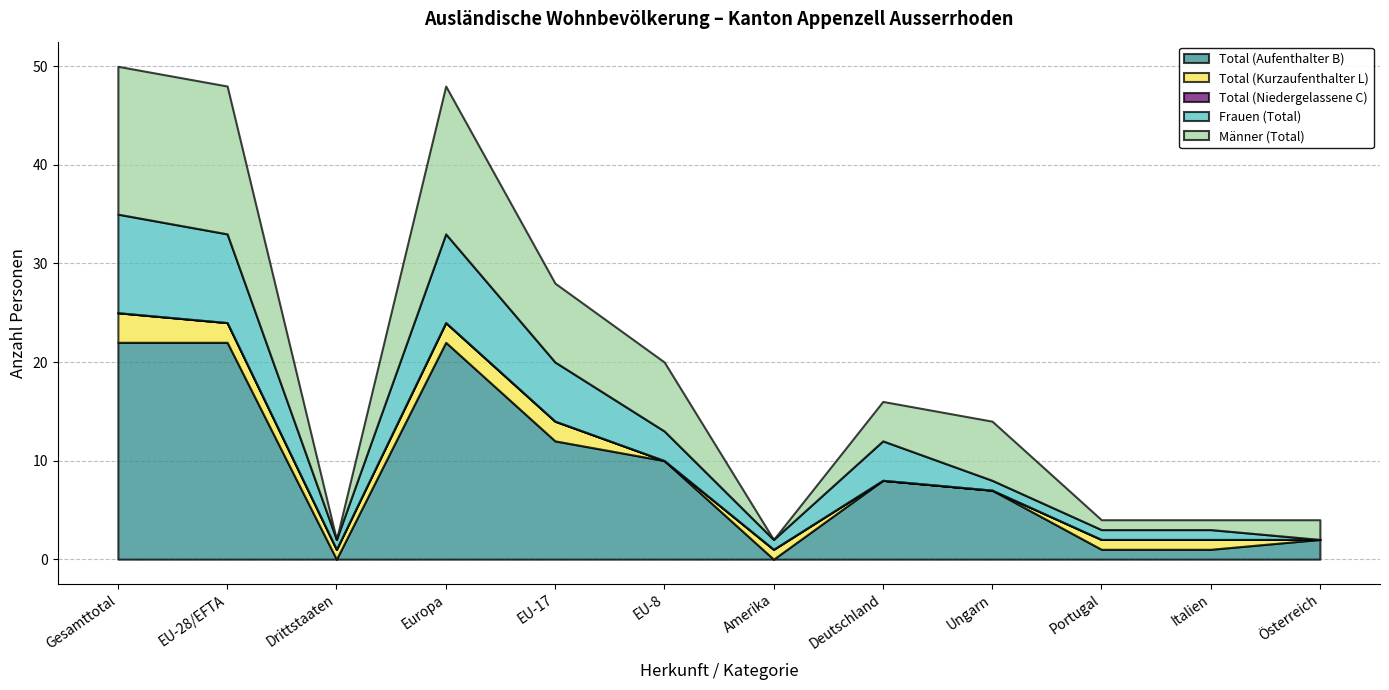

Which category has the highest value in the Frauen (Total) series?

Gesamttotal